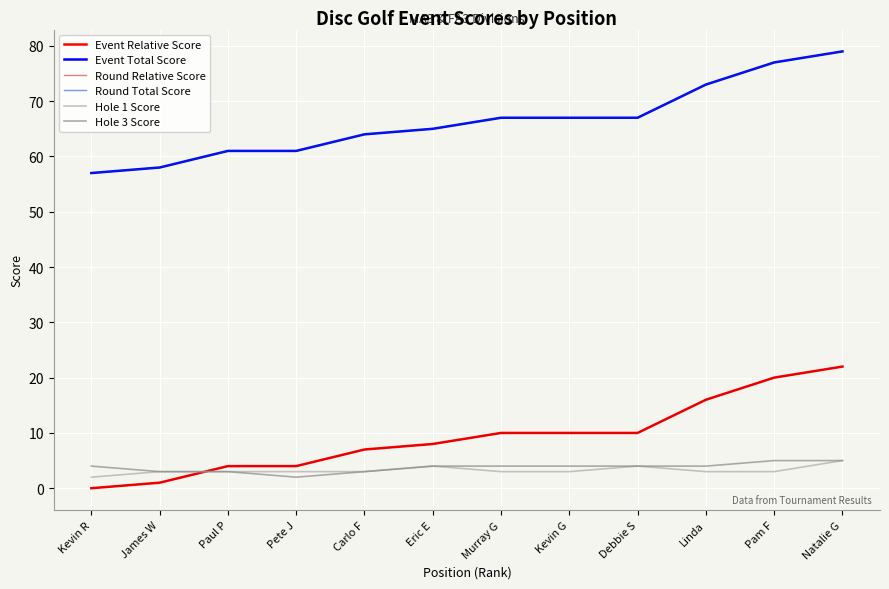

True or false: Event Total Score and Hole 1 Score intersect in this chart.

False